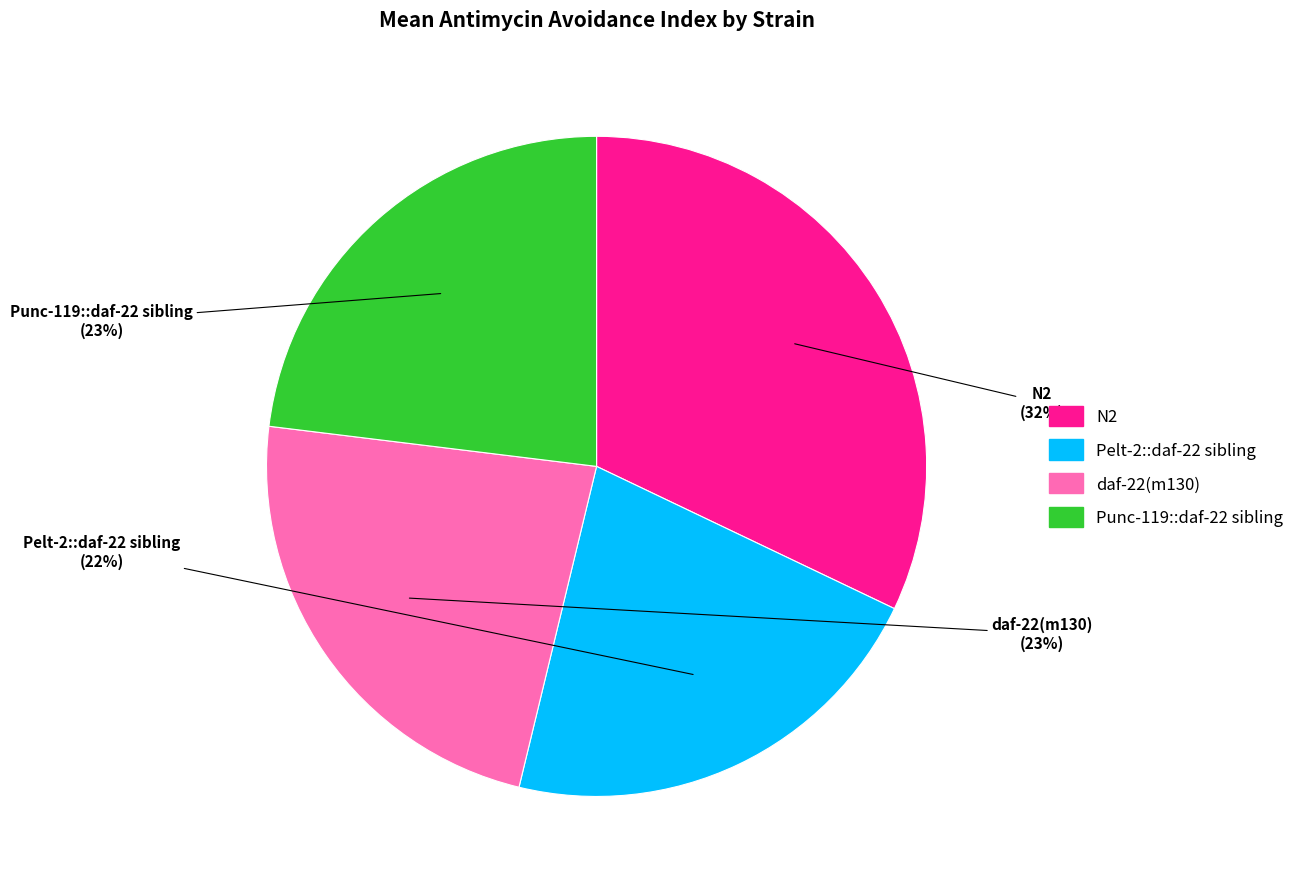

Is it true that Pelt-2::daf-22 sibling is 17% of the pie?

False